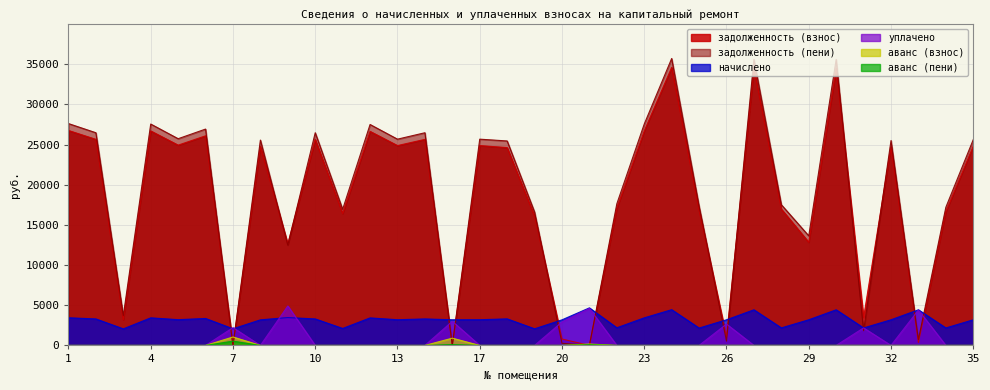

Reading left to right, list all the values displayed in this chart.

задолженность (взнос): 1=26745.9	2=25640.7	3=3191.9	4=26690.6	5=24922.2	6=26082.8	7=0.0	8=24756.4	9=12619.9	10=25640.7	11=16412.3	12=26635.4	13=24867.0	14=25640.7	16=0.0	17=24867.0	18=24616.2	19=16080.6	20=795.7	21=0.0	22=17075.5	23=26690.6	24=34592.7	25=16799.1	26=1063.2	27=34482.3	28=16964.9	29=12837.5	30=34482.3	31=3465.5	32=24696.9	33=369.4	34=16648.4	35=24811.9
задолженность (пени): 1=27605.5	2=26464.8	3=3706.9	4=27548.4	5=25723.2	6=26921.0	7=0.0	8=25552.1	9=12486.6	10=26464.8	11=16939.8	12=27491.4	13=25666.2	14=26464.8	16=0.0	17=25666.2	18=25442.1	19=16597.4	20=265.2	21=0.0	22=17624.3	23=27548.4	24=35704.4	25=17339.0	26=531.9	27=35590.6	28=17510.2	29=13634.9	30=35590.6	31=1828.9	32=25494.4	33=737.6	34=17191.9	35=25609.3
начислено: 1=3438.4	2=3296.3	3=2060.2	4=3431.3	5=3203.9	6=3353.0	7=2067.2	8=3182.6	9=3466.8	10=3296.3	11=2109.8	12=3424.1	13=3196.8	14=3296.3	16=3189.7	17=3196.8	18=3303.4	19=2067.2	20=3182.6	21=4674.5	22=2195.2	23=3431.3	24=4447.1	25=2159.6	26=3189.7	27=4432.9	28=2180.9	29=3189.7	30=4432.9	31=2173.8	32=3189.7	33=4432.9	34=2173.8	35=3189.7
уплачено: 1=0.0	2=0.0	3=0.0	4=0.0	5=0.0	6=0.0	7=2211.0	8=0.0	9=4909.4	10=0.0	11=0.0	12=0.0	13=0.0	14=0.0	16=3000.0	17=0.0	18=0.0	19=0.0	20=2917.4	21=4600.7	22=0.0	23=0.0	24=0.0	25=0.0	26=2657.9	27=0.0	28=0.0	29=0.0	30=0.0	31=2180.0	32=0.0	33=4402.1	34=0.0	35=0.0
аванс (взнос): 1=0.0	2=0.0	3=0.0	4=0.0	5=0.0	6=0.0	7=1049.6	8=0.0	9=0.0	10=0.0	11=0.0	12=0.0	13=0.0	14=0.0	16=902.6	17=0.0	18=0.0	19=0.0	20=0.0	21=172.9	22=0.0	23=0.0	24=0.0	25=0.0	26=0.0	27=0.0	28=0.0	29=0.0	30=0.0	31=0.0	32=0.0	33=0.0	34=0.0	35=0.0
аванс (пени): 1=0.0	2=0.0	3=0.0	4=0.0	5=0.0	6=0.0	7=532.8	8=0.0	9=0.0	10=0.0	11=0.0	12=0.0	13=0.0	14=0.0	16=105.2	17=0.0	18=0.0	19=0.0	20=0.0	21=86.4	22=0.0	23=0.0	24=0.0	25=0.0	26=0.0	27=0.0	28=0.0	29=0.0	30=0.0	31=0.0	32=0.0	33=0.0	34=0.0	35=0.0